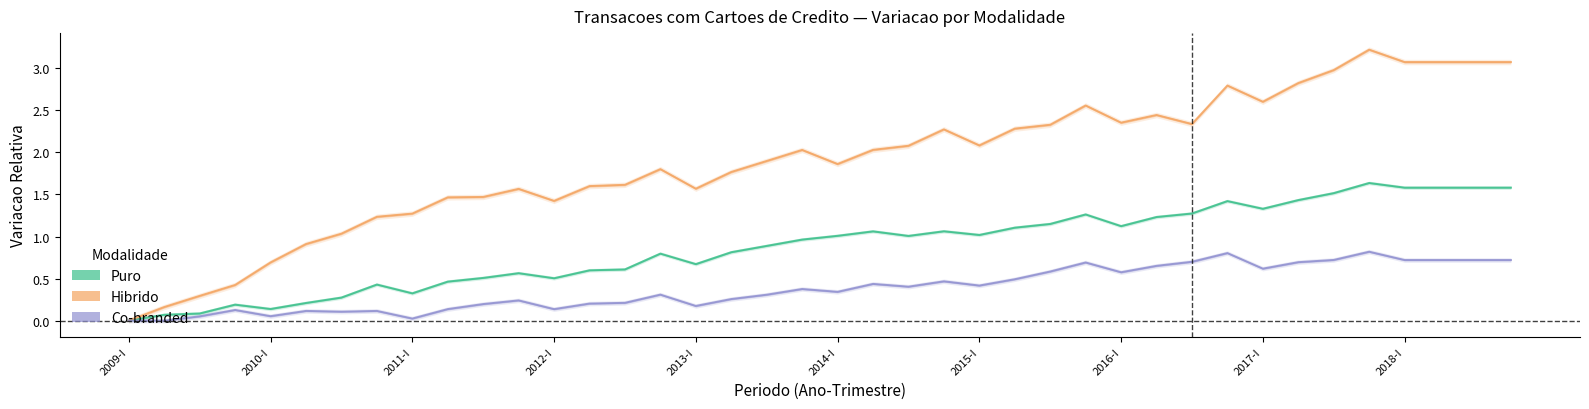

True or false: Co-branded has a value of 0.3 at 17.

True